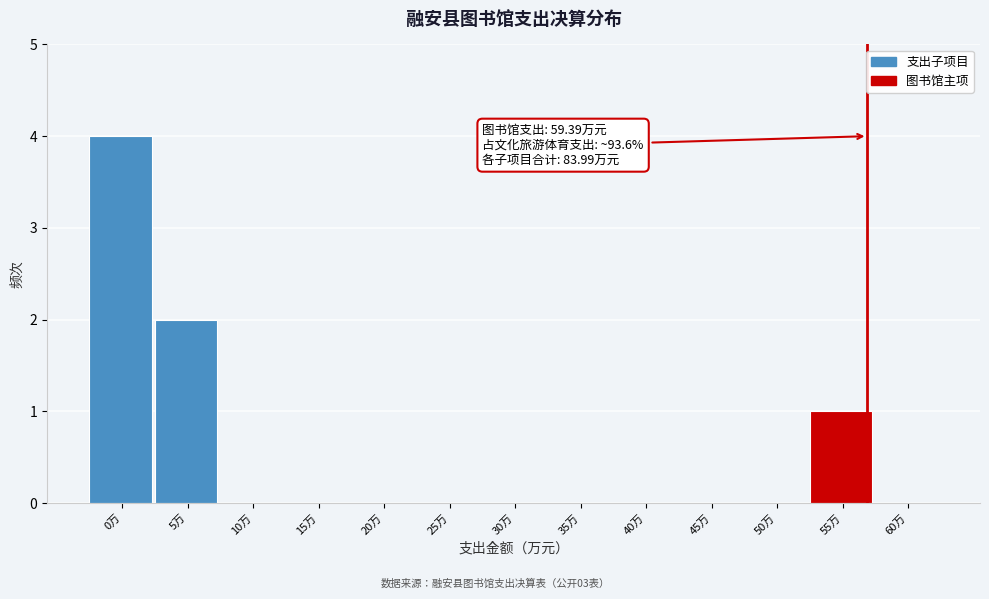

Reading right to left, what are all the values shown in this chart?

60万=0	55万=1	50万=0	45万=0	40万=0	35万=0	30万=0	25万=0	20万=0	15万=0	10万=0	5万=2	0万=4